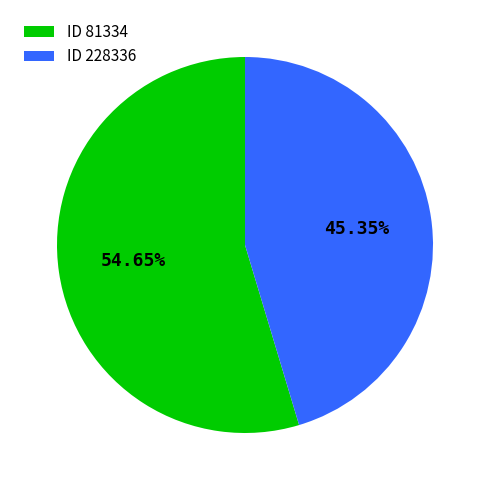

Do ID 228336 and ID 81334 together represent more than half of the pie?

Yes